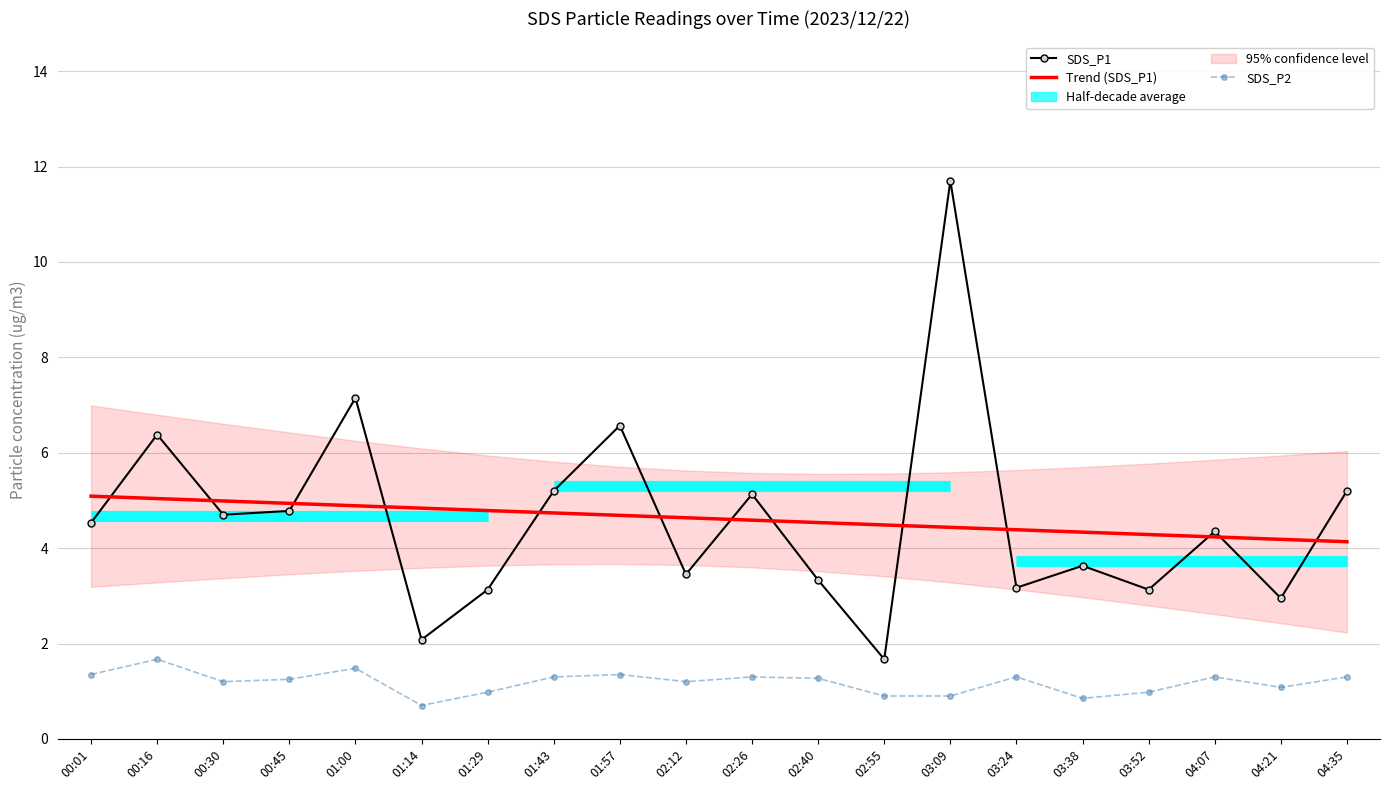

How many interior local peaks does the SDS_P1 series have?

7